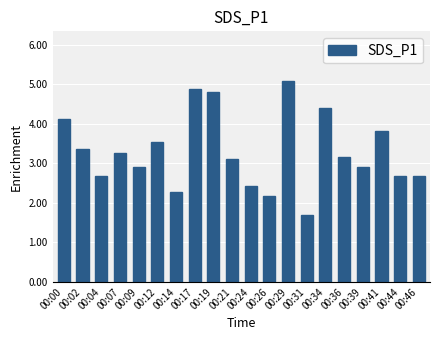

What is the average value?

3.3